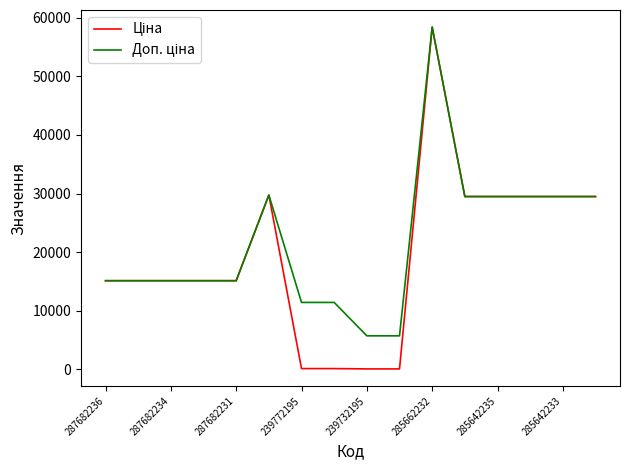

What is the greatest value displayed?

58426.5